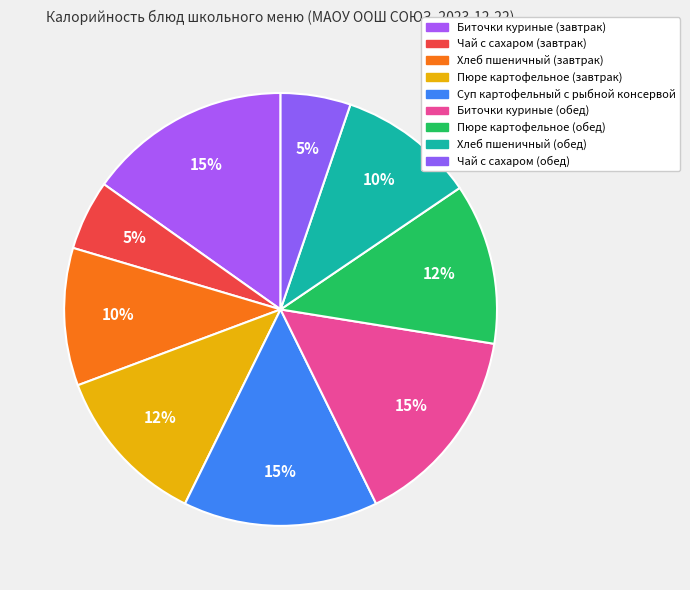

Which has a higher value, Пюре картофельное (обед) or Пюре картофельное (завтрак)?

Пюре картофельное (обед)